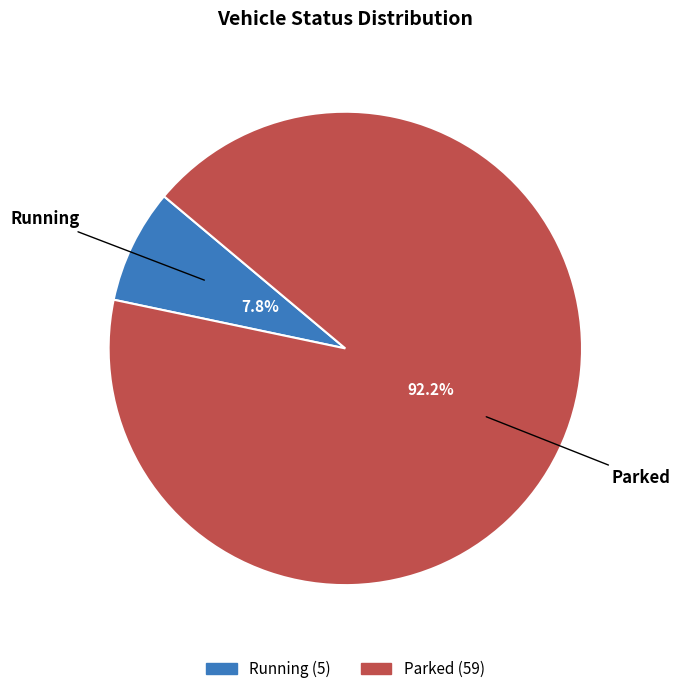

Which has a higher value, Parked or Running?

Parked